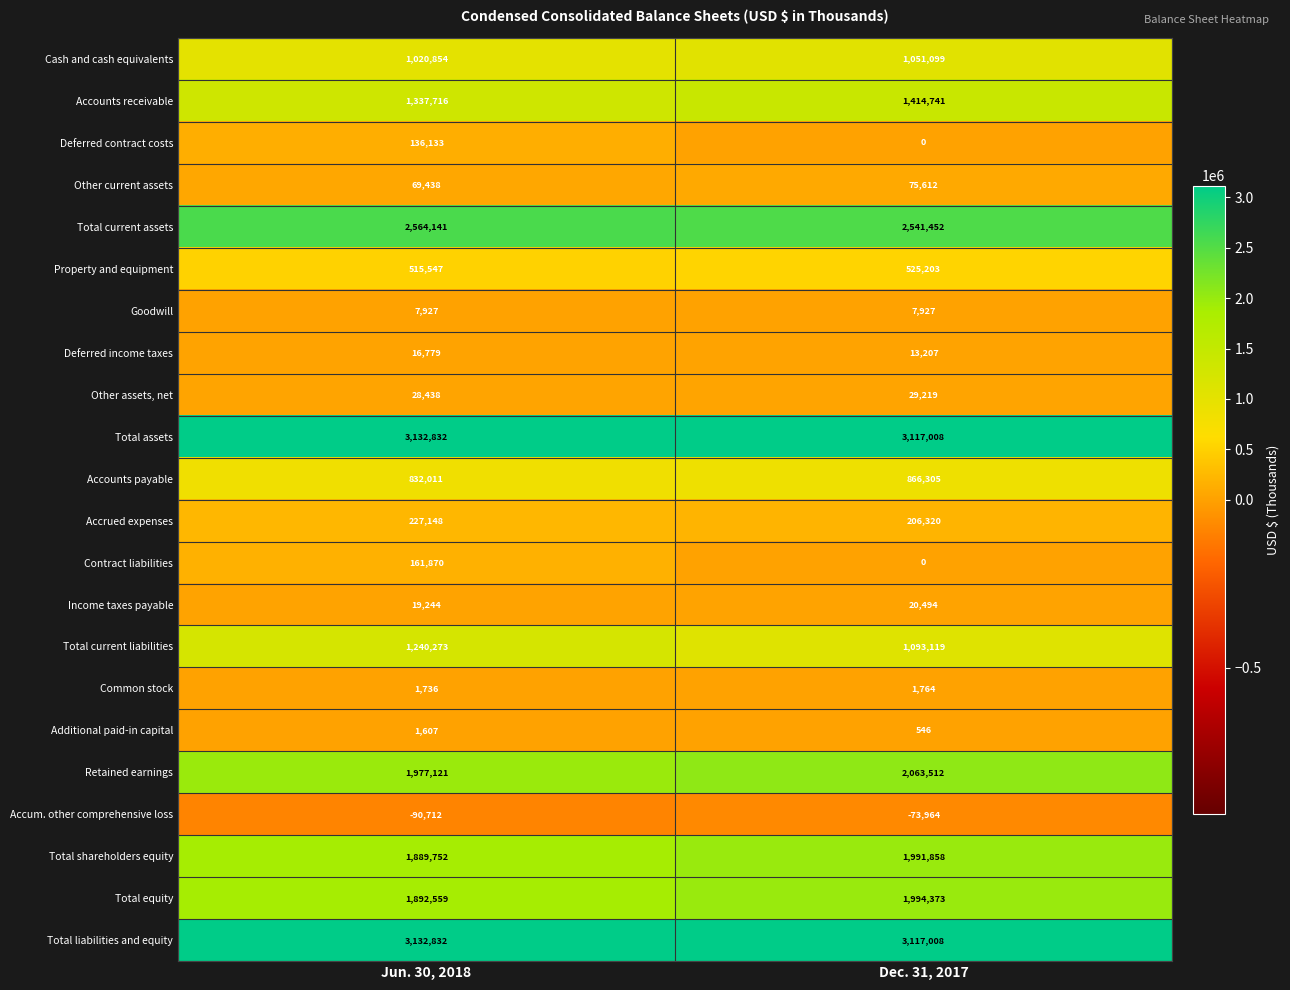

What is the sum of all Total current liabilities values?

2333392